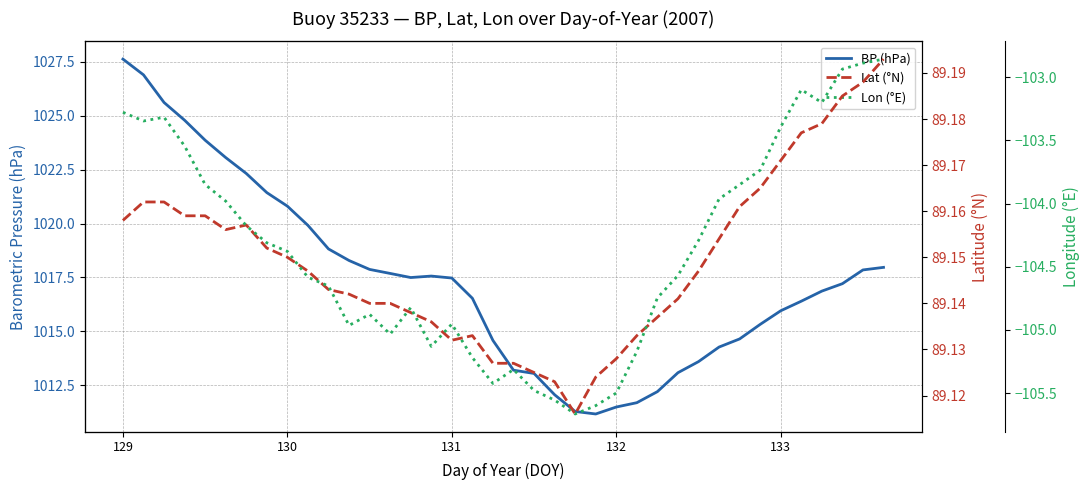

Reading right to left, transcribe all the data shown in this chart.

BP (hPa): 1018.0	1017.8	1017.2	1016.9	1016.4	1016.0	1015.3	1014.6	1014.3	1013.6	1013.1	1012.2	1011.7	1011.5	1011.2	1011.3	1012.1	1013.0	1013.2	1014.6	1016.5	1017.5	1017.6	1017.5	1017.7	1017.9	1018.3	1018.8	1019.9	1020.8	1021.4	1022.3	1023.1	1023.9	1024.8	1025.6	1026.9	1027.6
Lat (°N): 89.2	89.2	89.2	89.2	89.2	89.2	89.2	89.2	89.2	89.1	89.1	89.1	89.1	89.1	89.1	89.1	89.1	89.1	89.1	89.1	89.1	89.1	89.1	89.1	89.1	89.1	89.1	89.1	89.1	89.2	89.2	89.2	89.2	89.2	89.2	89.2	89.2	89.2
Lon (°E): -102.9	-102.9	-102.9	-103.2	-103.1	-103.4	-103.7	-103.9	-104.0	-104.3	-104.6	-104.7	-105.2	-105.5	-105.6	-105.7	-105.6	-105.5	-105.3	-105.4	-105.2	-105.0	-105.1	-104.8	-105.0	-104.9	-105.0	-104.7	-104.6	-104.4	-104.3	-104.2	-104.0	-103.8	-103.5	-103.3	-103.3	-103.3